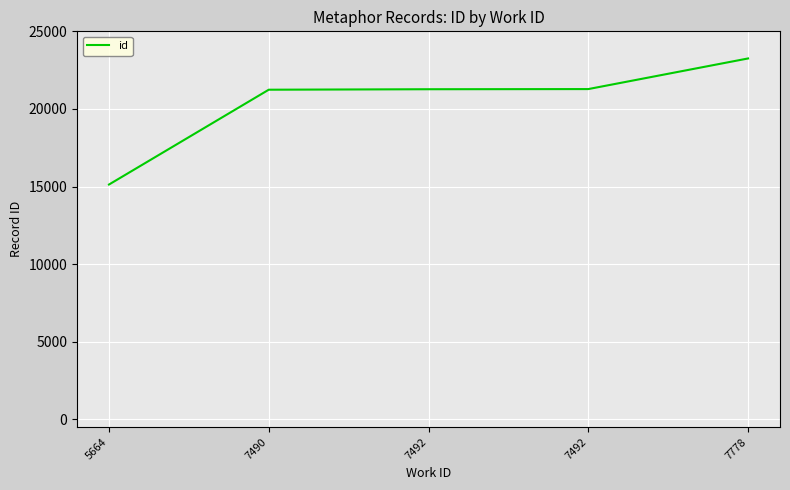

What is the value of the 4th point from the left?

21269